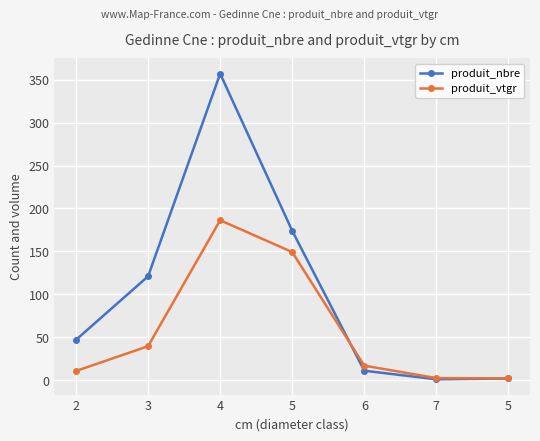

What is the difference between the produit_vtgr values at 7 and 5?

146.8